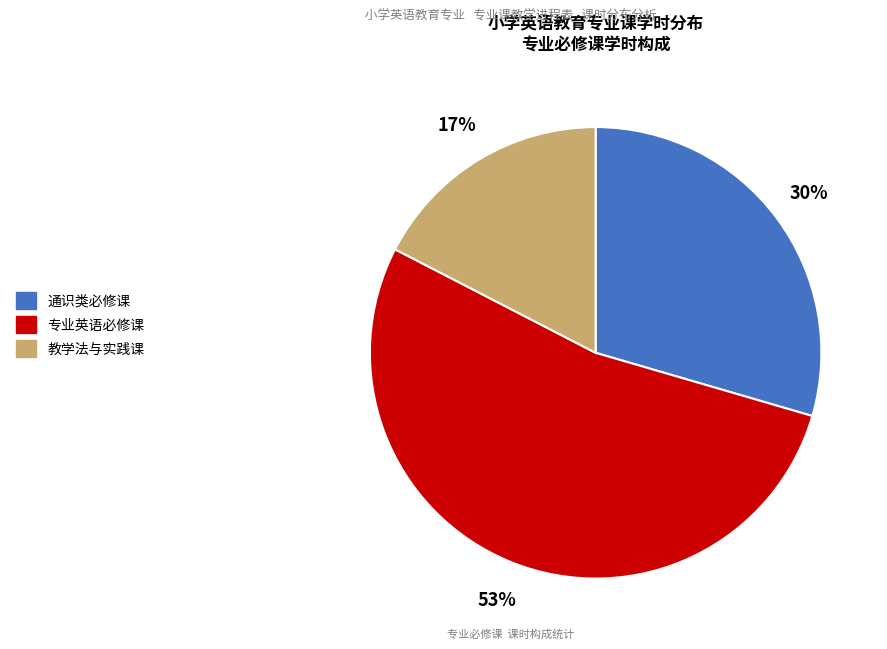

Which slice is the largest?

专业英语必修课